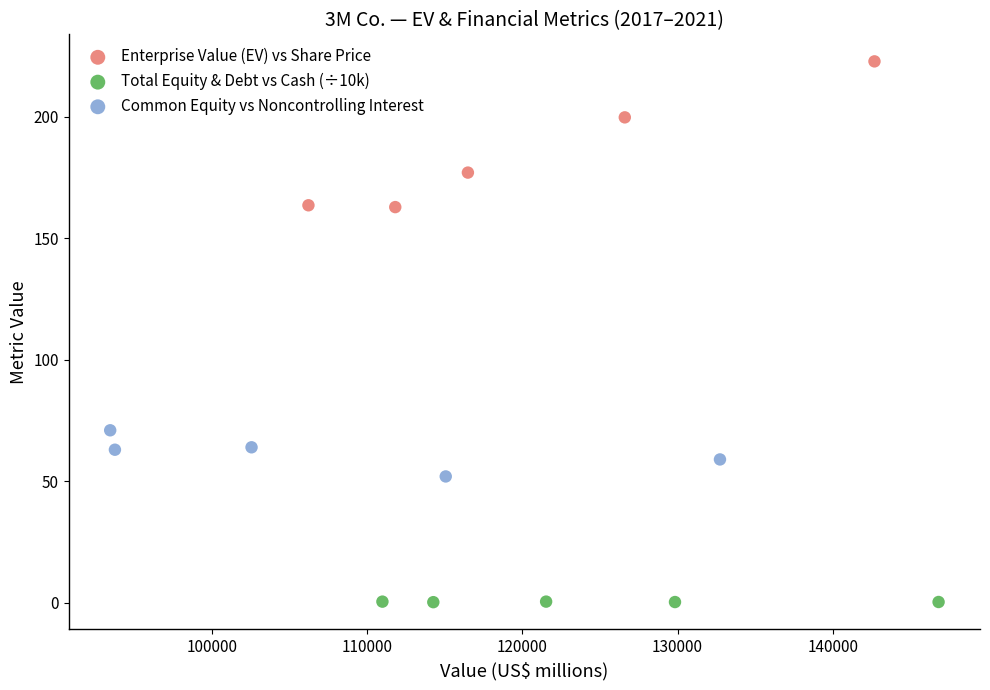

Which series has the widest spread of Y values?

Enterprise Value (EV) vs Share Price